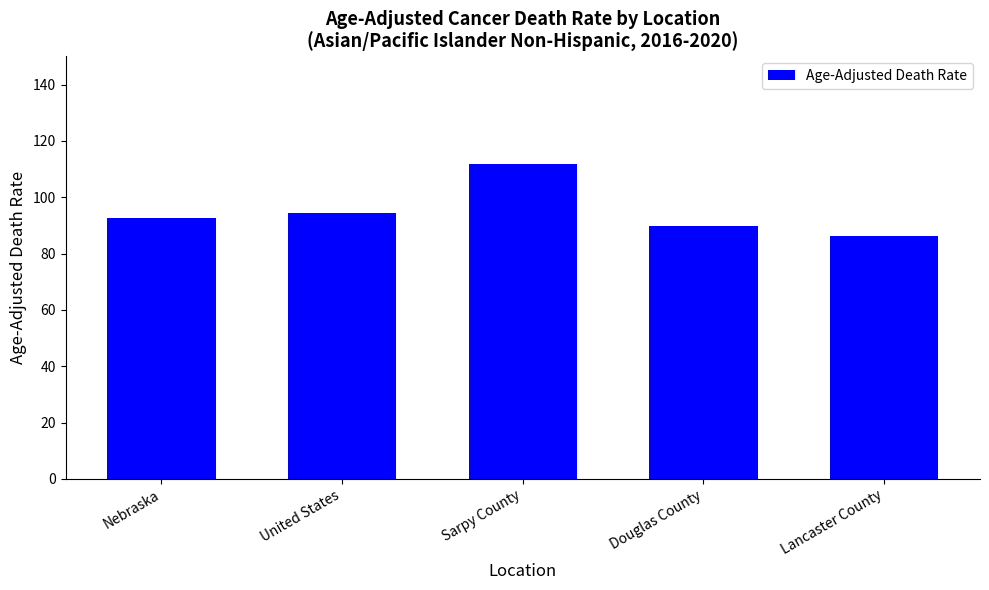

Reading left to right, list all the values displayed in this chart.

Nebraska=92.8	United States=94.5	Sarpy County=111.8	Douglas County=89.8	Lancaster County=86.4